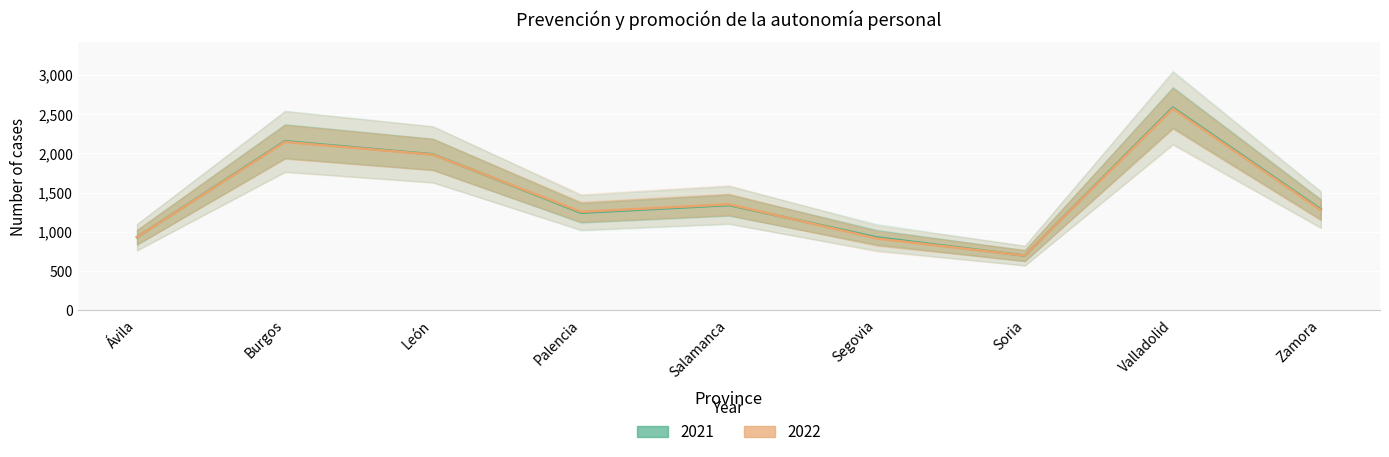

At which category is the sum across all series the highest?

Valladolid